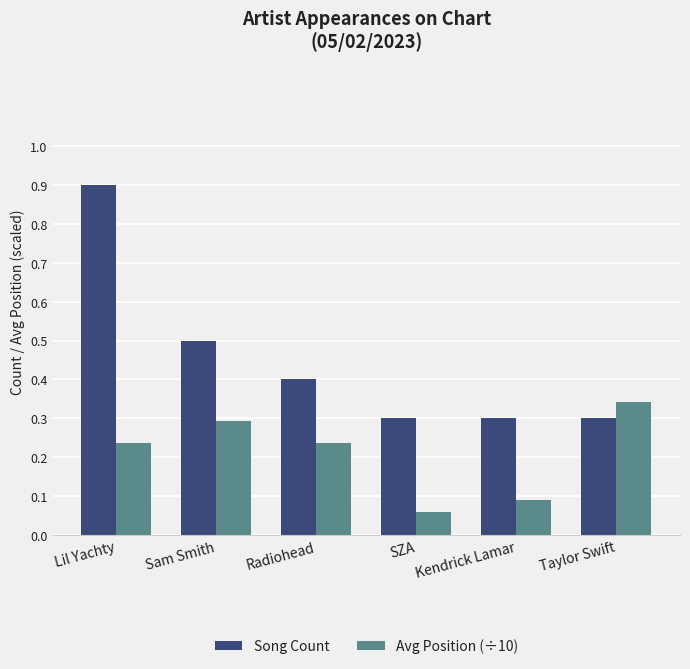

What are all the series names shown in the legend?

Song Count, Avg Position (÷10)